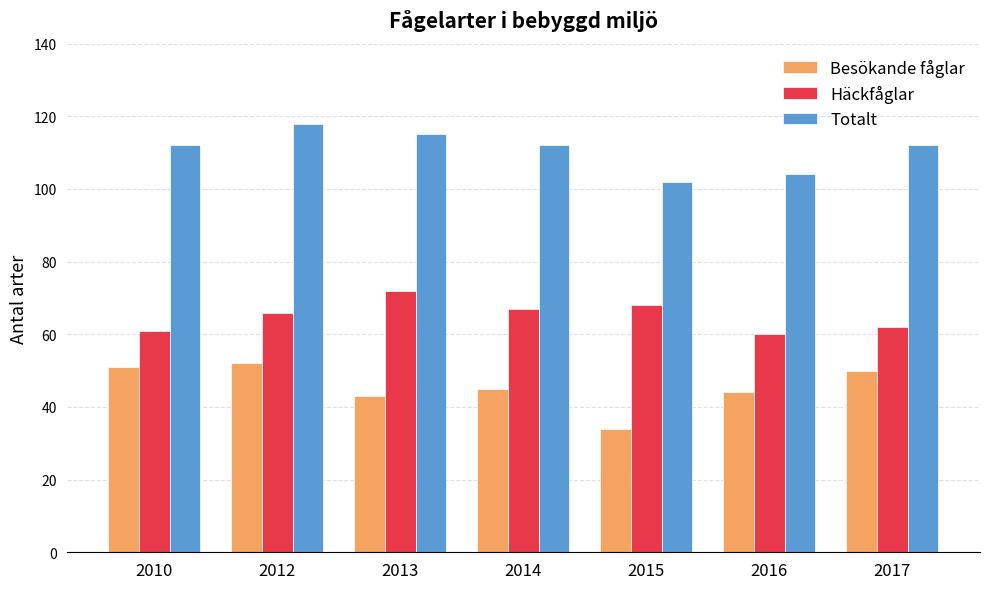

What is the sum of all Besökande fåglar values?

319